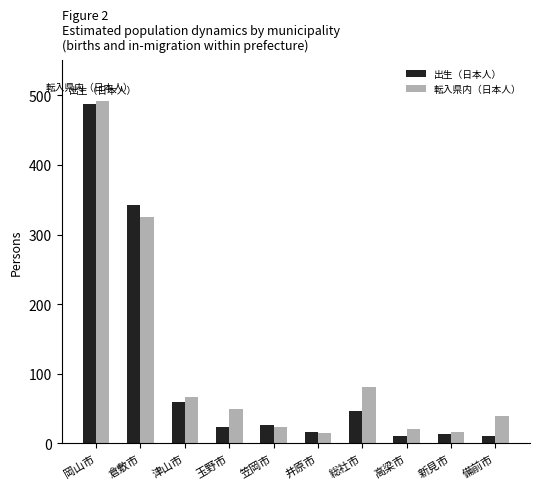

The value of 転入県内（日本人） at 総社市 is 81. True or false?

True